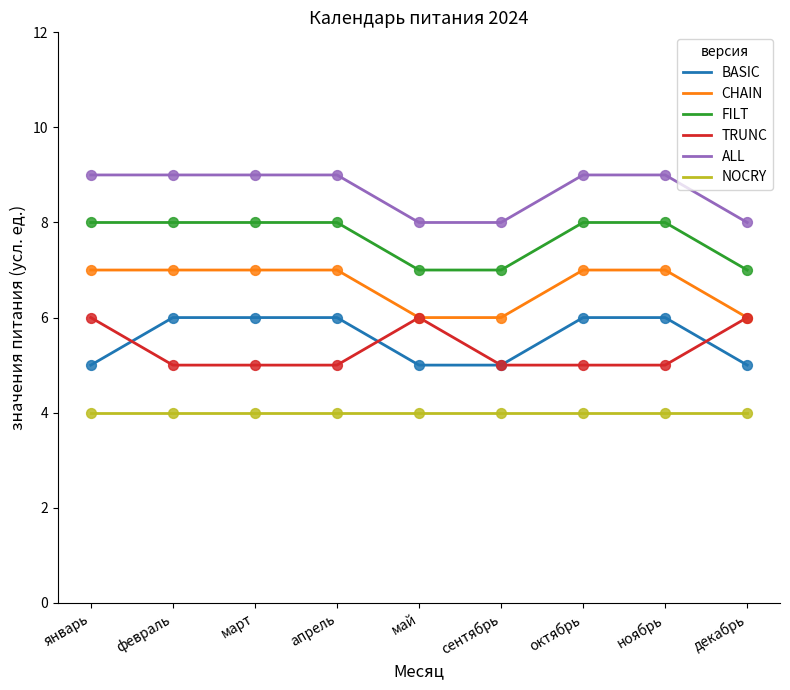

What is the total value across all series at сентябрь?

35